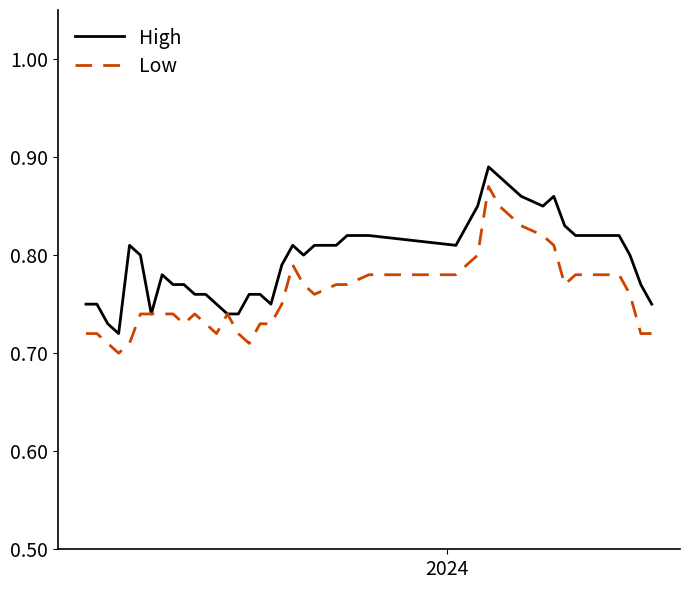

Which series has the largest total across all categories?

High